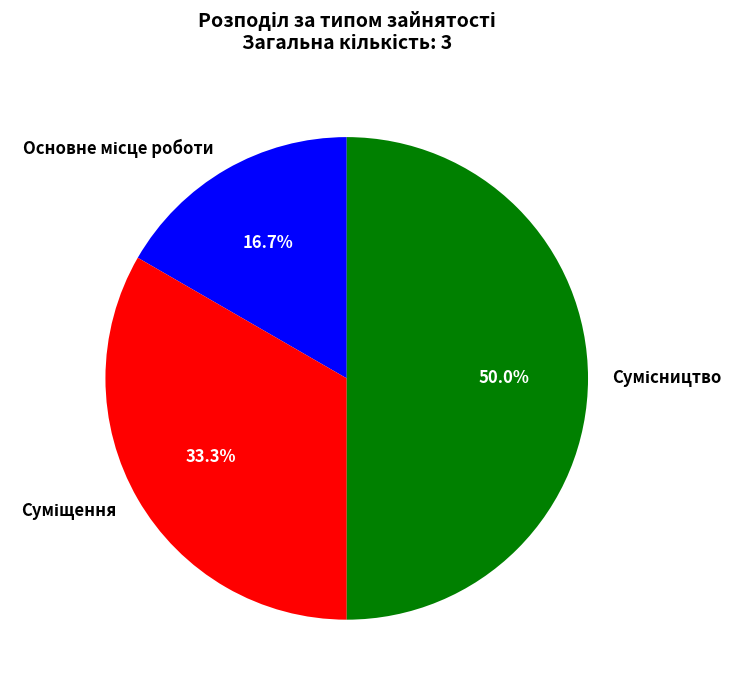

To the nearest percent, what is the combined percentage of Суміщення and Основне місце роботи?

50%